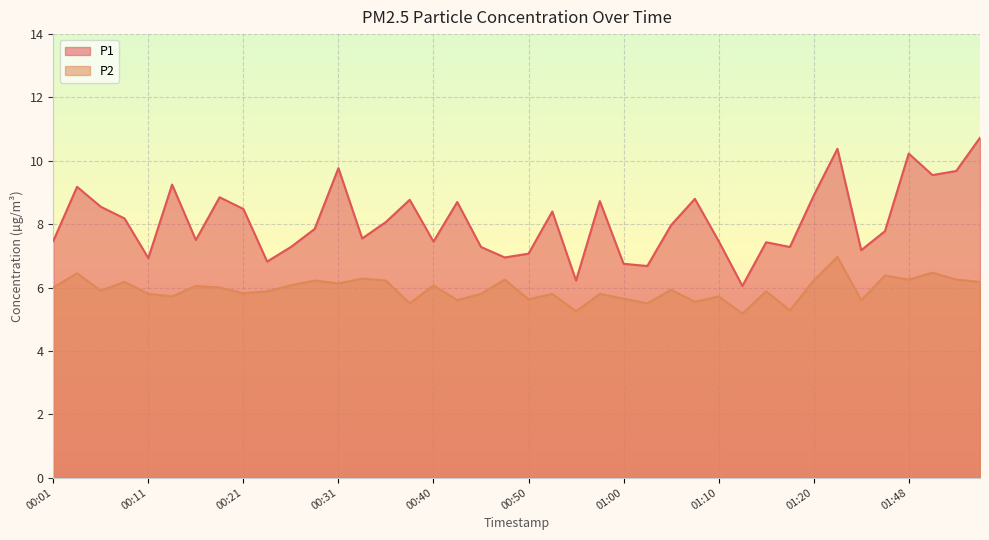

Reading left to right, what are all the values shown in this chart?

P1: 00:01=7.5	00:04=9.2	00:06=8.6	00:09=8.2	00:11=6.9	00:14=9.2	00:16=7.5	00:18=8.8	00:21=8.5	00:23=6.8	00:26=7.3	00:28=7.8	00:31=9.8	00:33=7.5	00:35=8.1	00:38=8.8	00:40=7.5	00:43=8.7	00:45=7.3	00:48=7.0	00:50=7.1	00:53=8.4	00:55=6.2	00:58=8.7	01:00=6.8	01:02=6.7	01:05=8.0	01:07=8.8	01:10=7.5	01:12=6.0	01:15=7.4	01:17=7.3	01:20=8.9	01:30=10.4	01:35=7.2	01:43=7.8	01:48=10.2	01:51=9.6	01:53=9.7	01:56=10.7
P2: 00:01=6.0	00:04=6.5	00:06=5.9	00:09=6.2	00:11=5.8	00:14=5.7	00:16=6.0	00:18=6.0	00:21=5.8	00:23=5.9	00:26=6.1	00:28=6.2	00:31=6.1	00:33=6.3	00:35=6.2	00:38=5.5	00:40=6.1	00:43=5.6	00:45=5.8	00:48=6.2	00:50=5.6	00:53=5.8	00:55=5.2	00:58=5.8	01:00=5.7	01:02=5.5	01:05=5.9	01:07=5.5	01:10=5.7	01:12=5.2	01:15=5.9	01:17=5.3	01:20=6.2	01:30=7.0	01:35=5.6	01:43=6.4	01:48=6.2	01:51=6.5	01:53=6.2	01:56=6.2